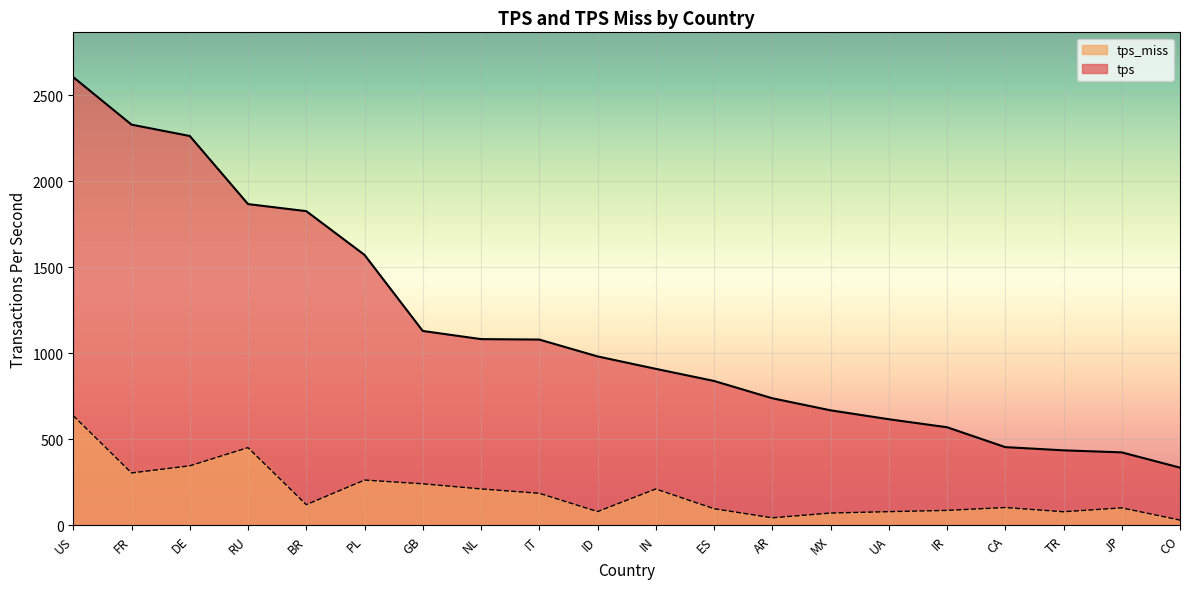

True or false: tps_miss has more than 1 points higher than both neighbors.

True